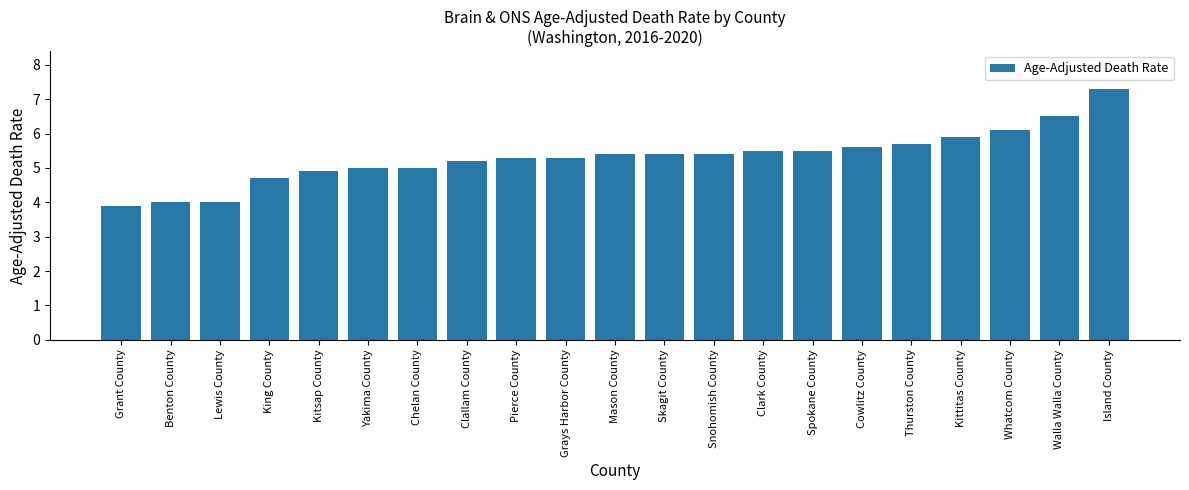

What is the value of the 7th bar from the left?

5.0